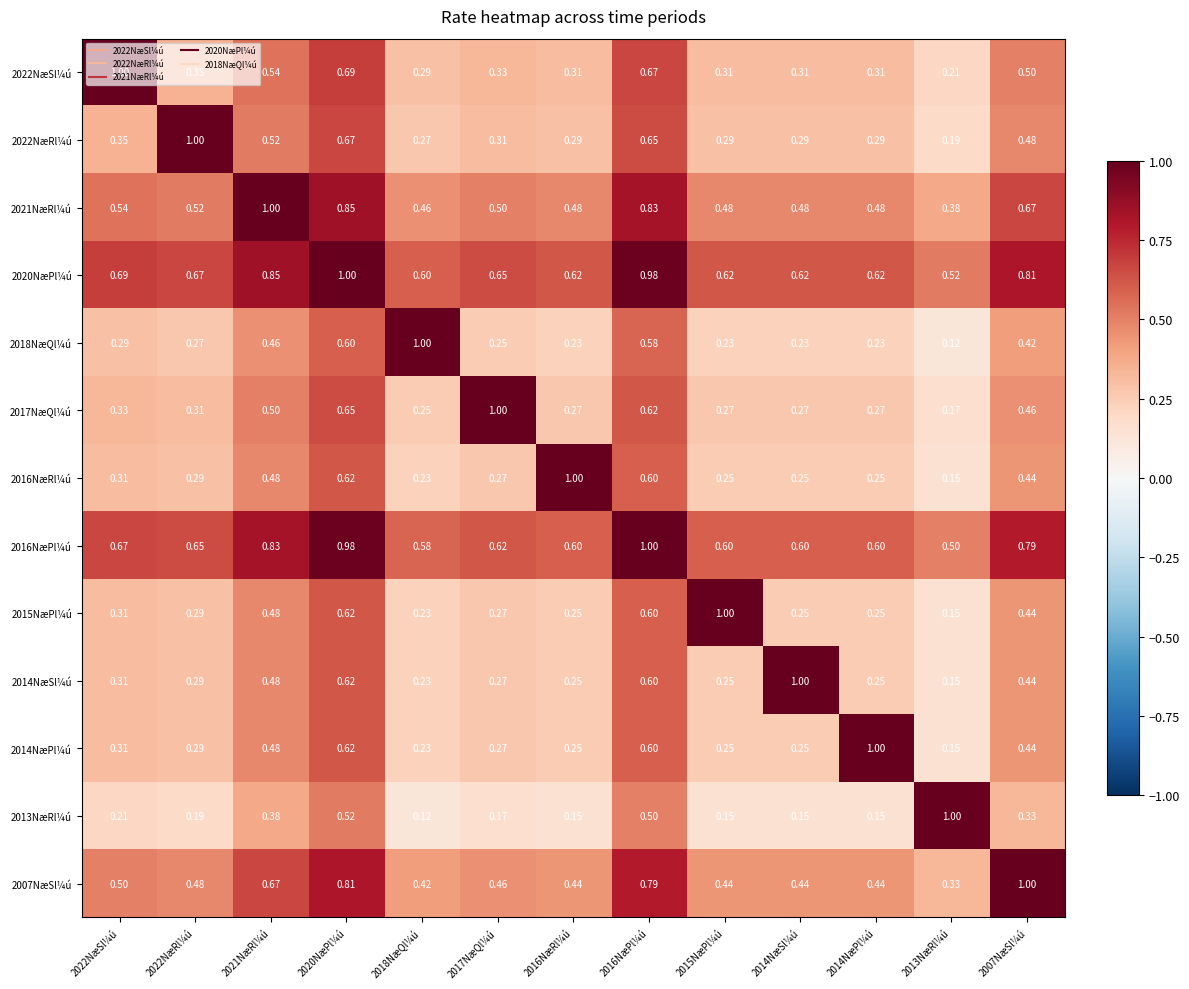

Is the value of 2007NæSl¼ú at 2007NæSl¼ú greater than the value of 2022NæSl¼ú at 2017NæQl¼ú?

Yes